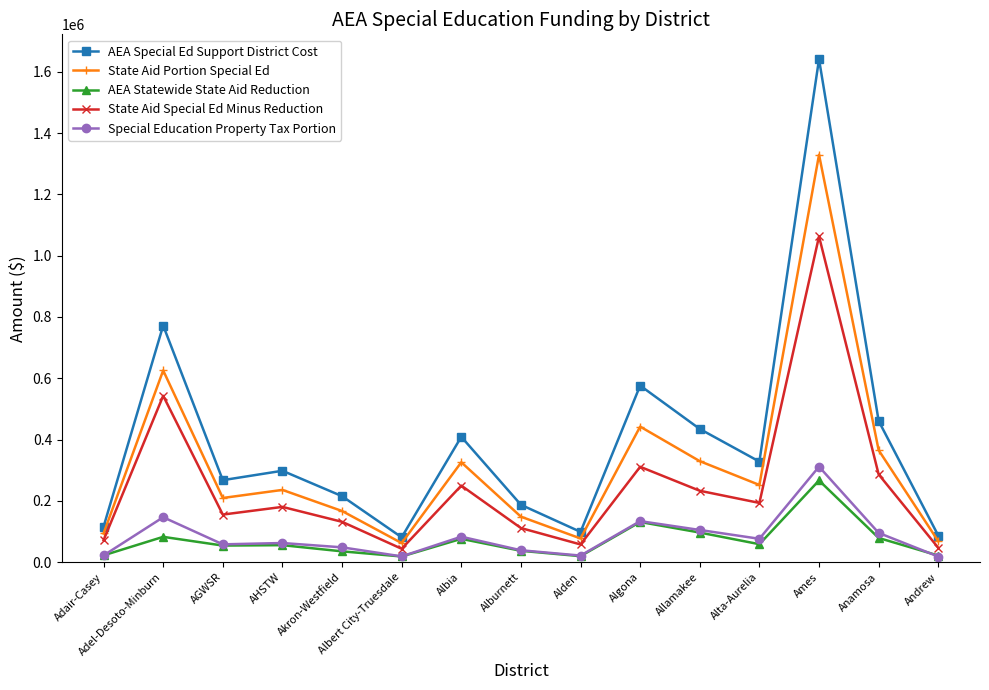

What are all the series names shown in the legend?

AEA Special Ed Support District Cost, State Aid Portion Special Ed, AEA Statewide State Aid Reduction, State Aid Special Ed Minus Reduction, Special Education Property Tax Portion